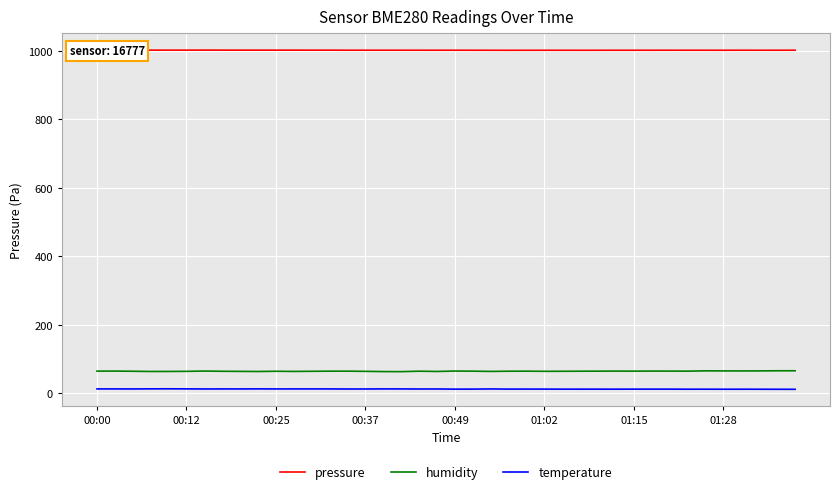

What is the highest value of the humidity series?

65.7